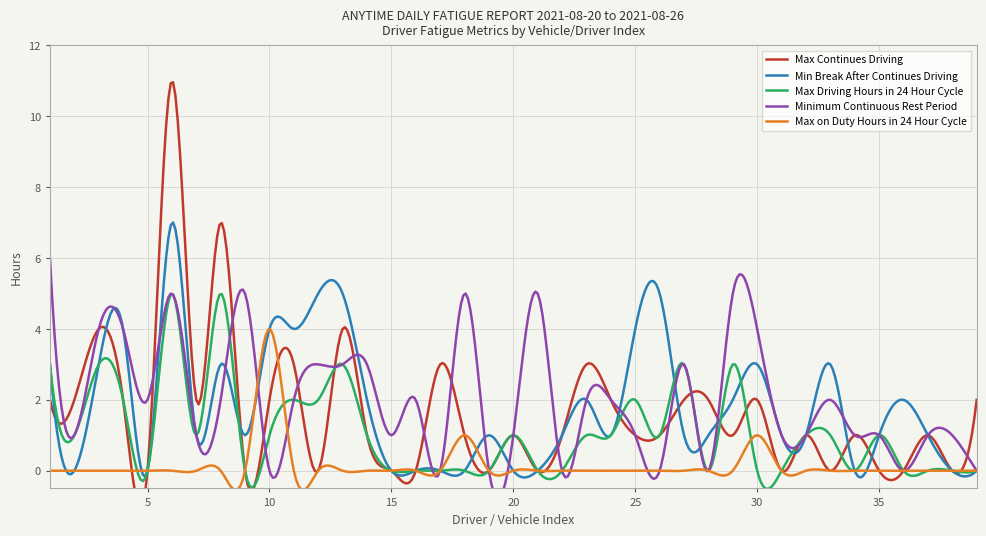

Which series has the largest total across all categories?

Minimum Continuous Rest Period